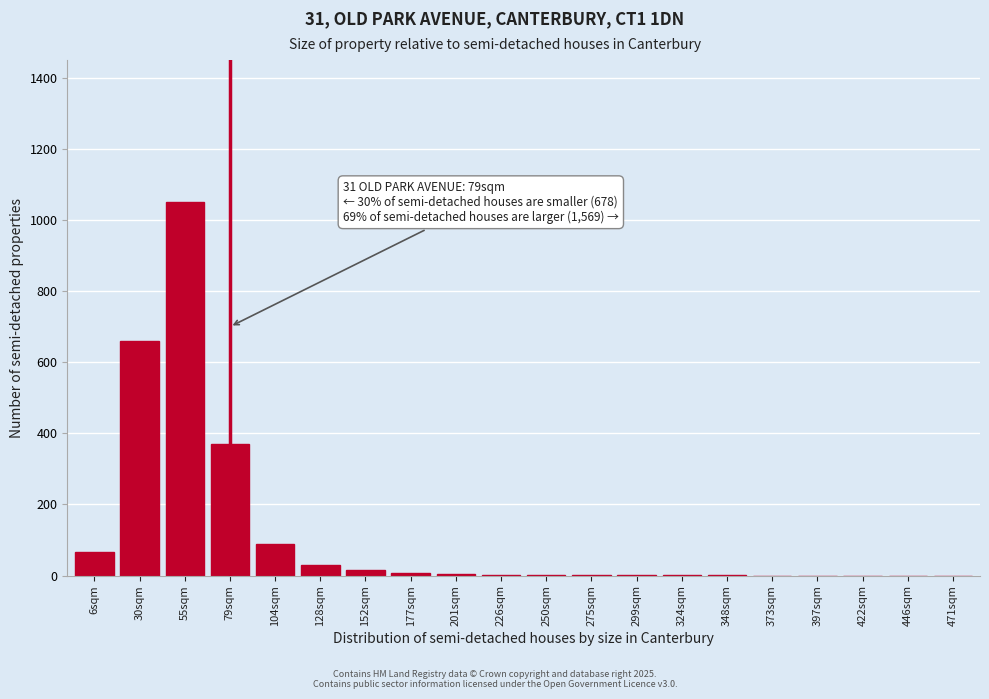

What is the greatest value displayed?

1050